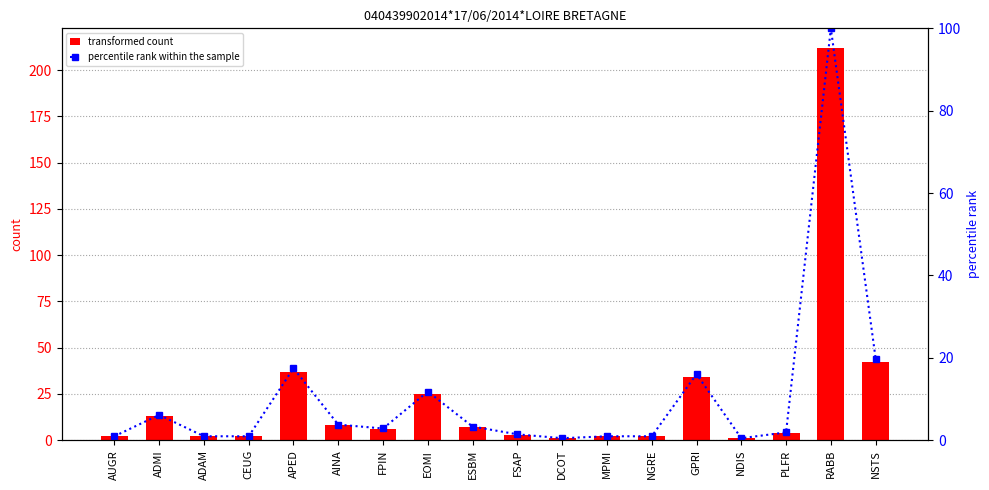

List the labels in order of percentile rank within the sample value, largest first.

RABB, NSTS, APED, GPRI, EOMI, ADMI, AINA, ESBM, FPIN, PLFR, FSAP, AUGR, ADAM, CEUG, MPMI, NGRE, DCOT, NDIS